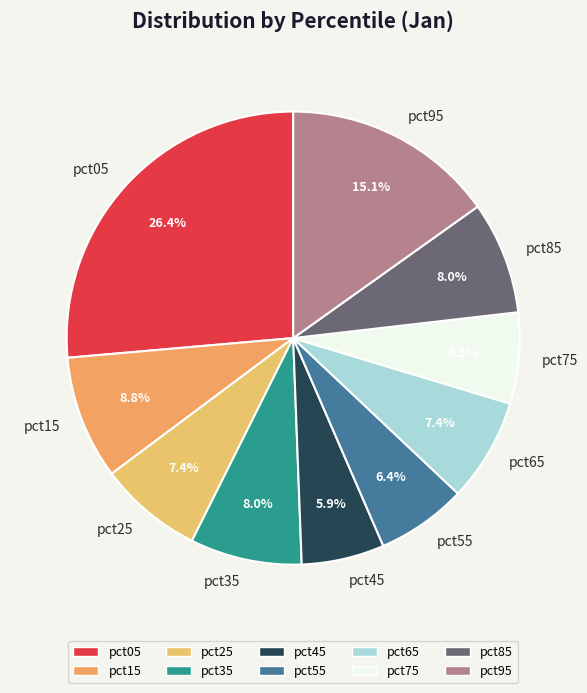

To the nearest percent, what is the combined percentage of pct45 and pct15?

15%